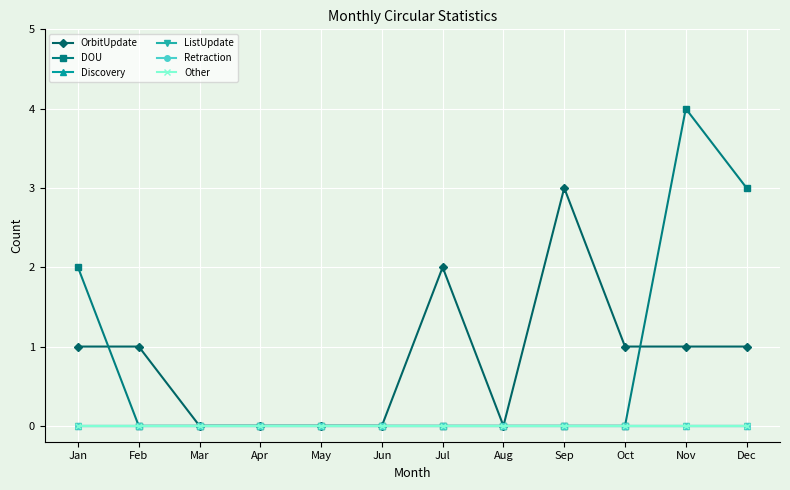

Reading right to left, what are all the values shown in this chart?

OrbitUpdate: 1	1	1	3	0	2	0	0	0	0	1	1
DOU: 3	4	0	0	0	0	0	0	0	0	0	2
Discovery: 0	0	0	0	0	0	0	0	0	0	0	0
ListUpdate: 0	0	0	0	0	0	0	0	0	0	0	0
Retraction: 0	0	0	0	0	0	0	0	0	0	0	0
Other: 0	0	0	0	0	0	0	0	0	0	0	0